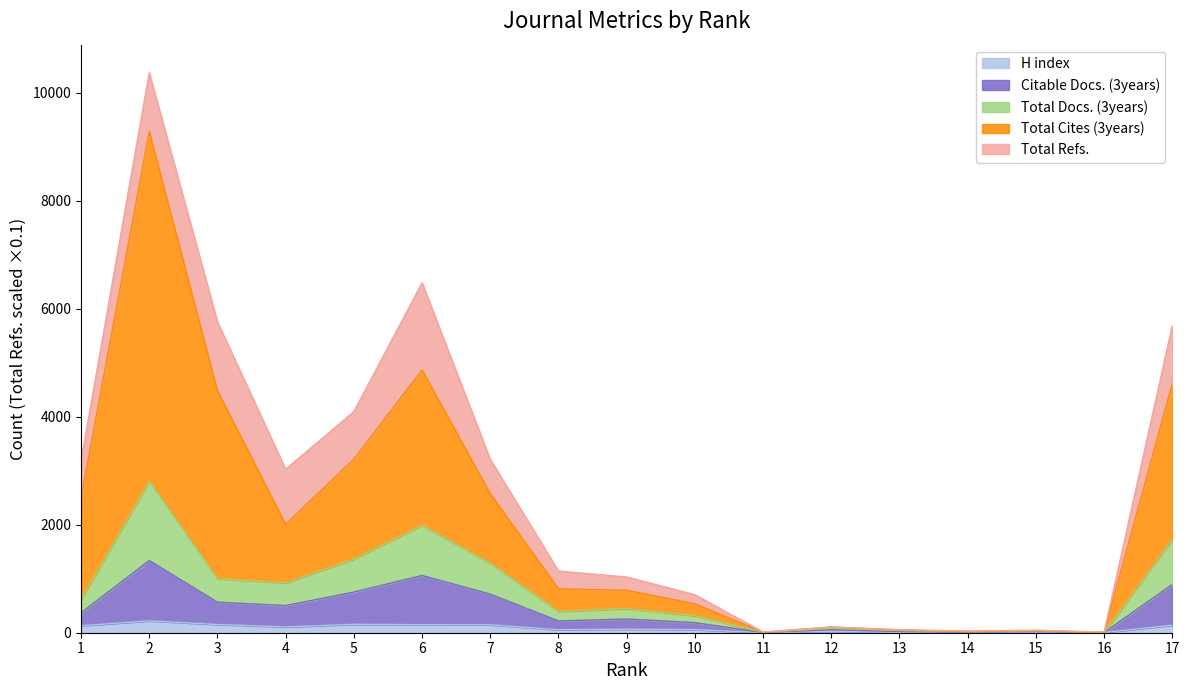

True or false: Citable Docs. (3years) and H index cross at least once.

False